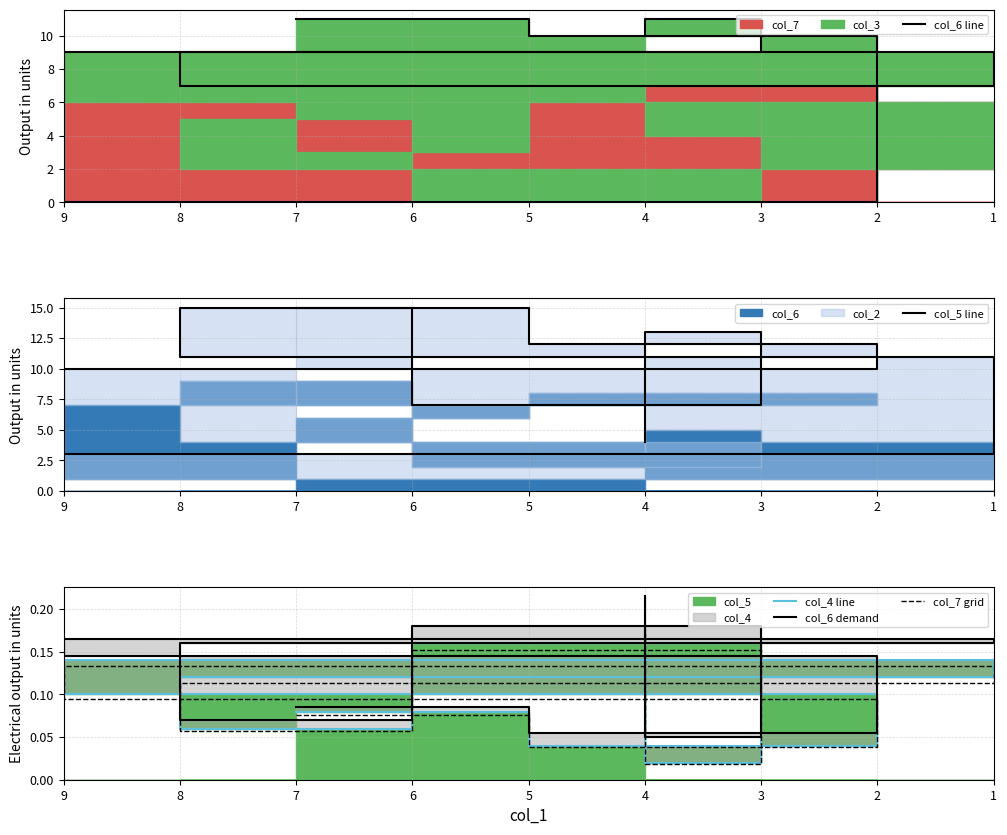

What is the average value of the col_7 grid series?

0.1